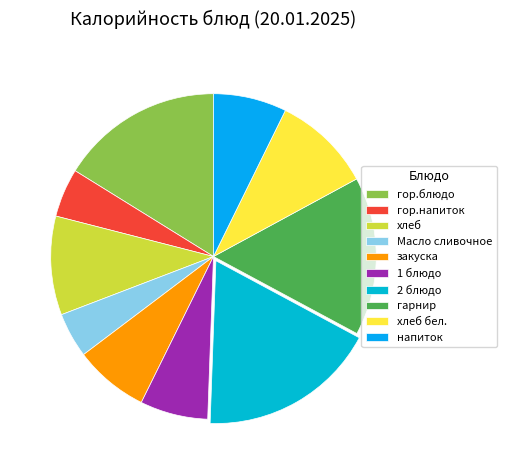

How many slices are in this pie chart?

10